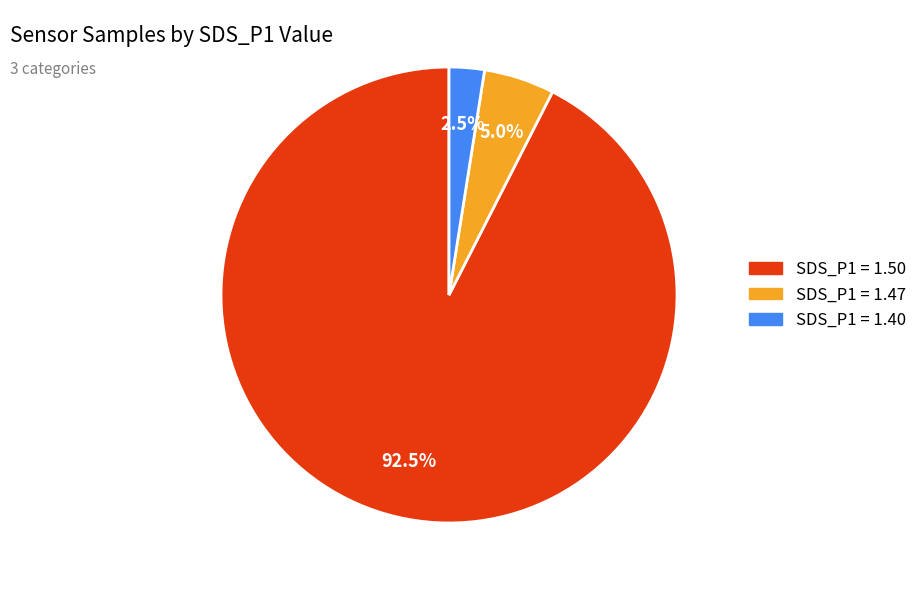

Is there a majority slice in this chart?

Yes